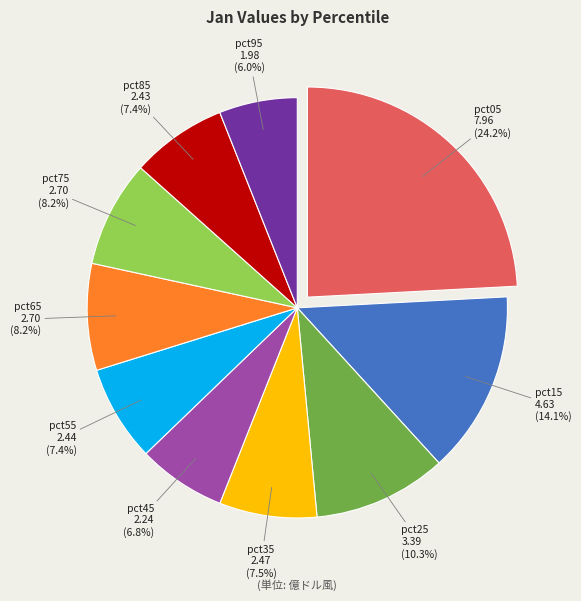

How many segments does this pie chart have?

10